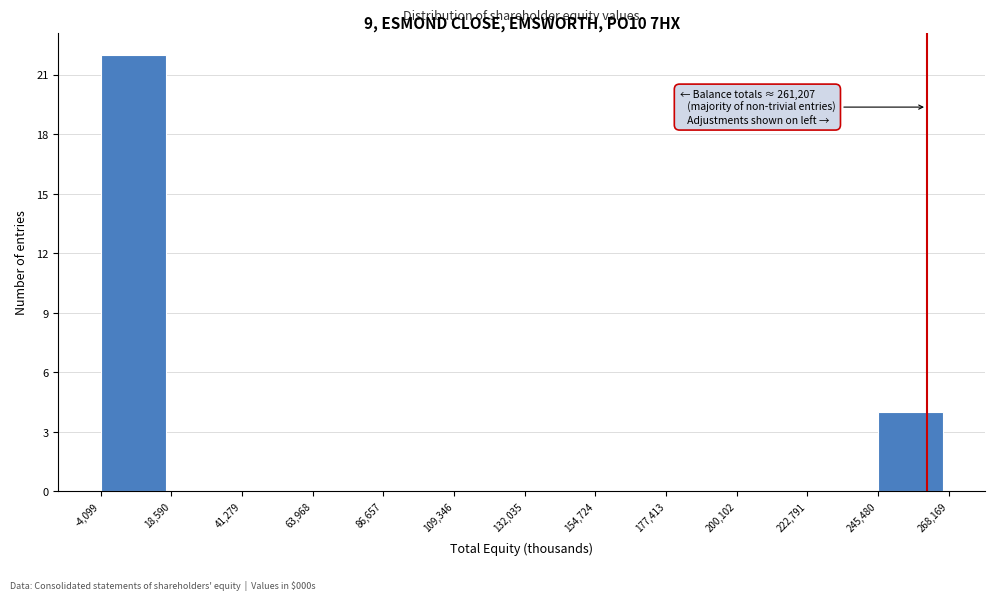

Over which range of the x-axis is the bar tallest?

-4,099 to 18,590